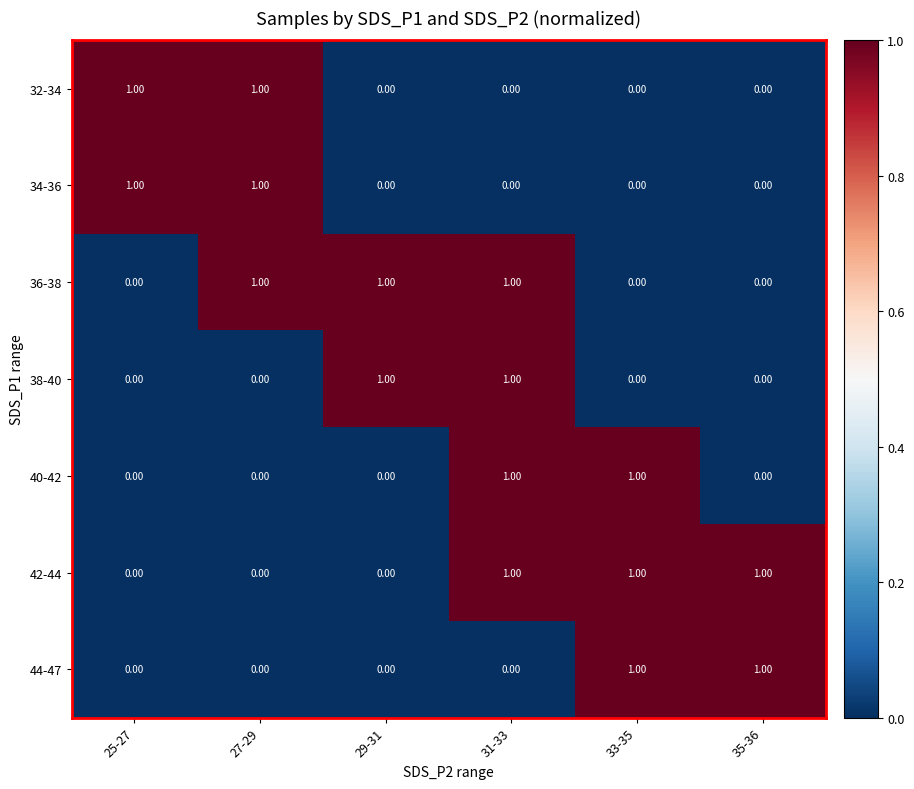

At how many categories does at least one series exceed 0?

6